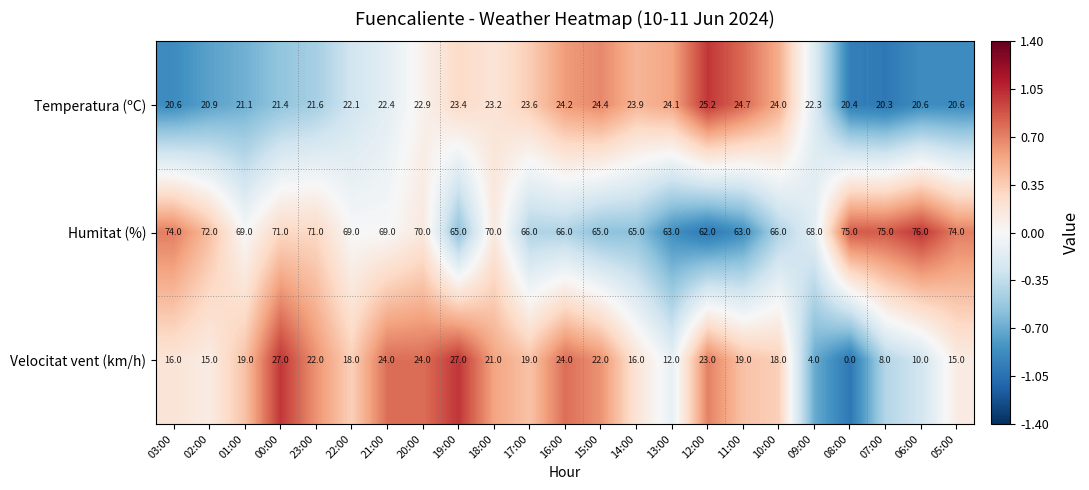

At 17:00, list the series in order from smallest to largest.

Velocitat vent (km/h), Temperatura (ºC), Humitat (%)